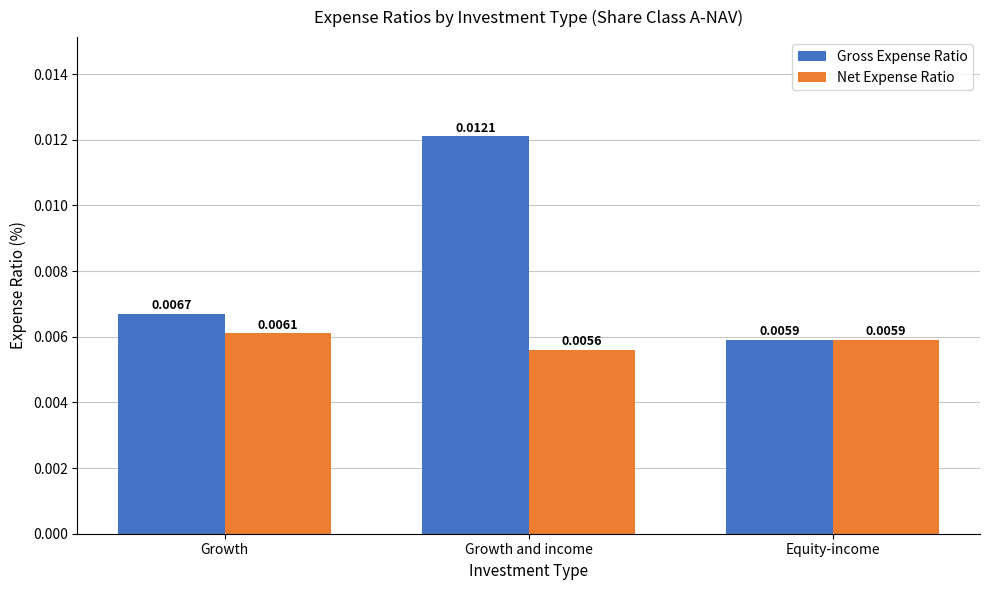

At which label does Net Expense Ratio reach its peak?

Growth